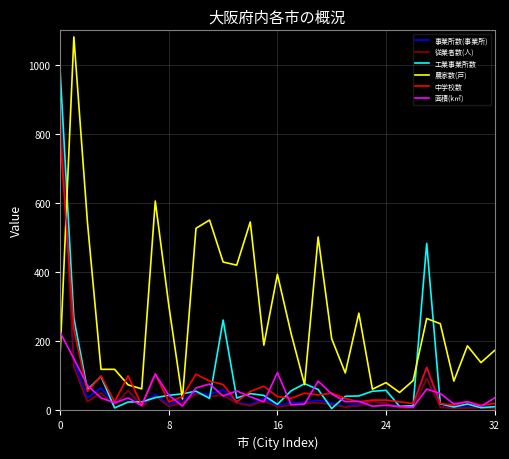

What is the highest value of the 面積(k㎡) series?

225.3